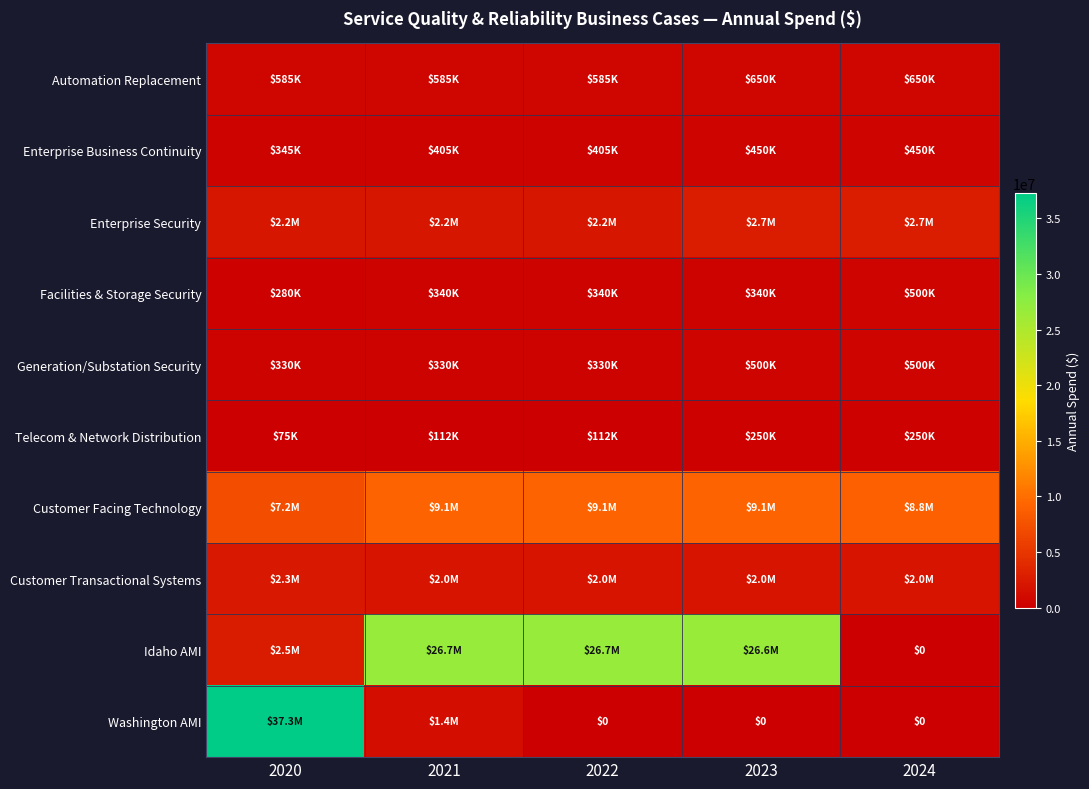

How many categories are shown in the chart?

5